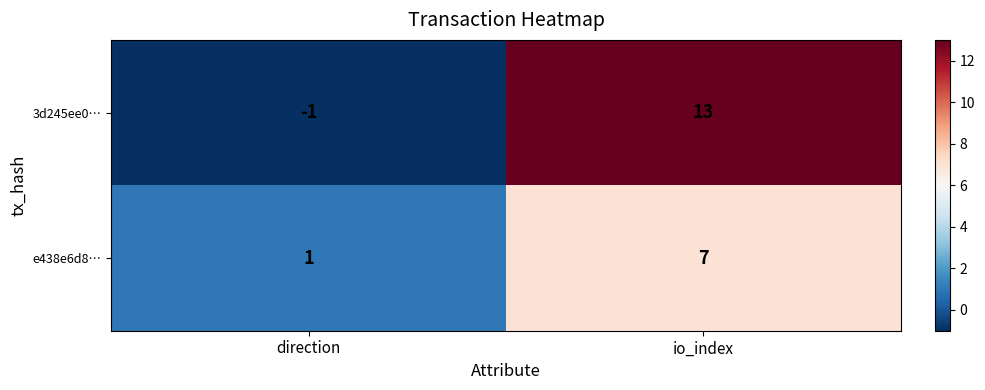

Reading left to right, what are all the values shown in this chart?

3d245ee0…: direction=-1	io_index=13
e438e6d8…: direction=1	io_index=7